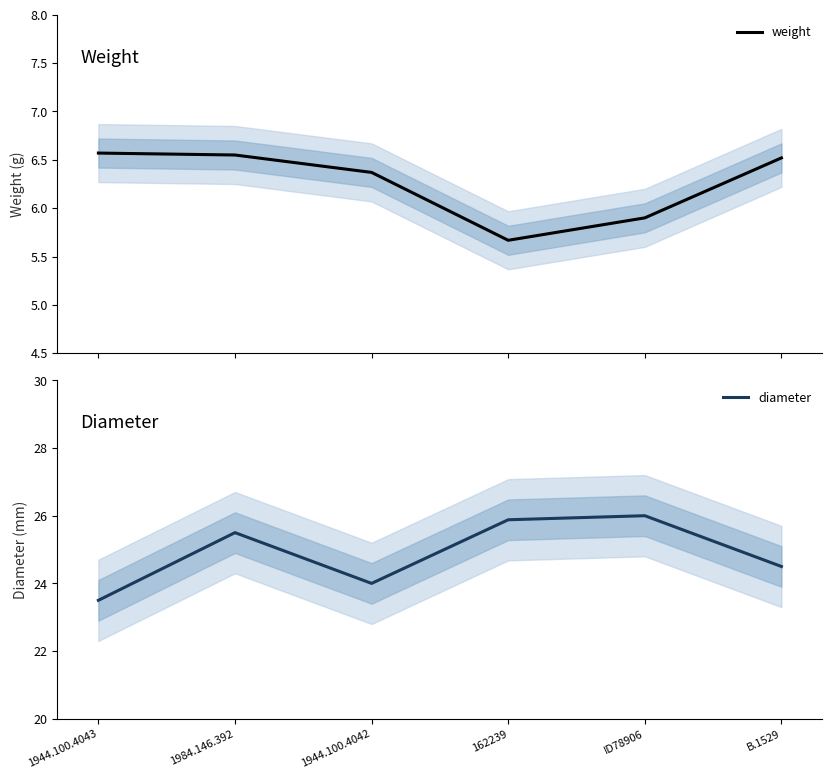

What is the label of the 6th point from the right?

1944.100.4043